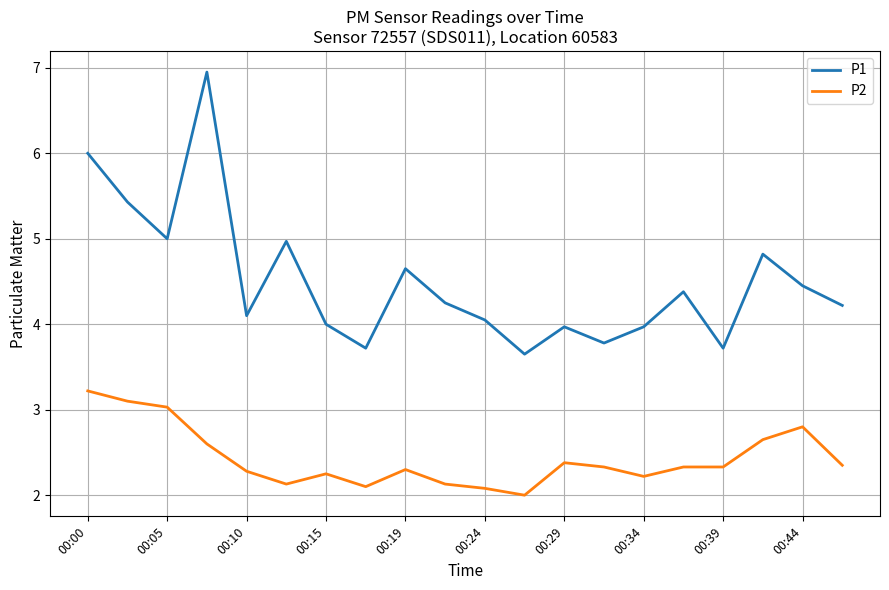

How many categories are shown in the chart?

20